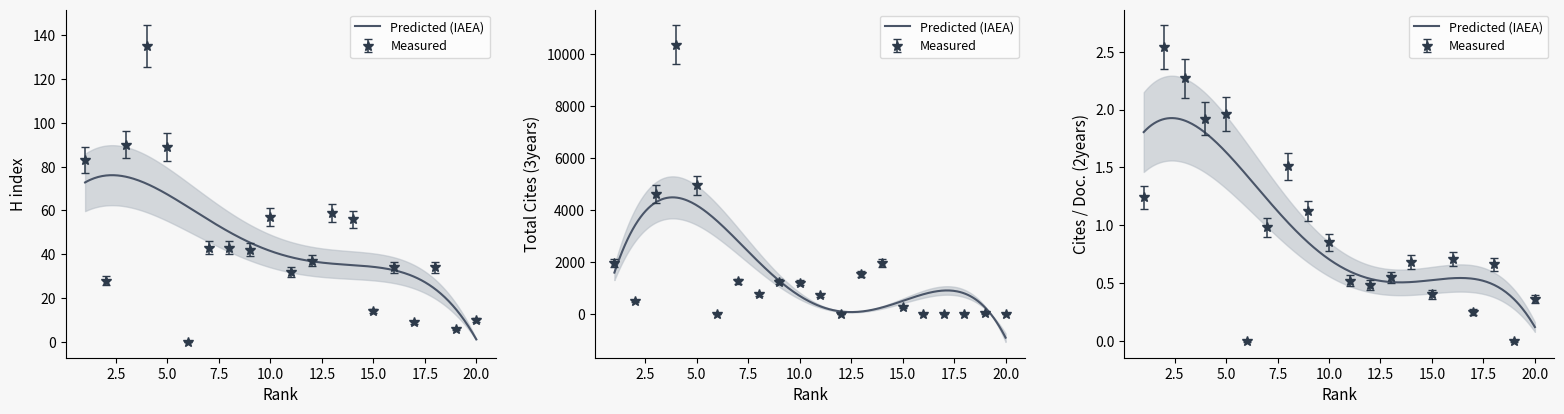

What is the value of the H index point at the 1st from the left?

83.0